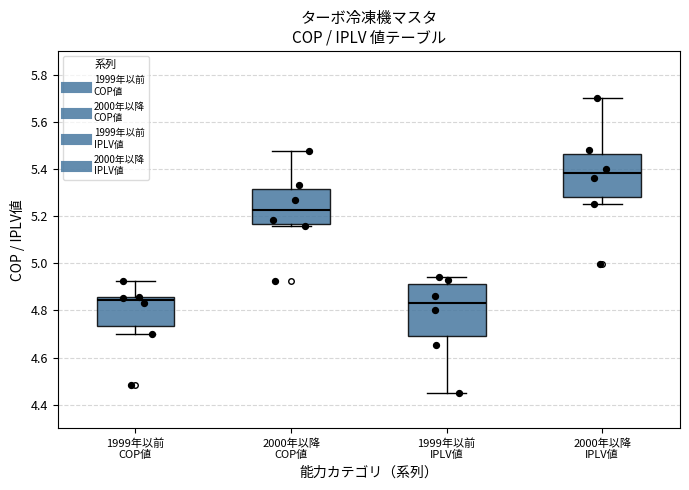

Reading left to right, read every box against the y-axis: the position of its median line, the range the box covers, and the ends of its whiskers. The values are not printed on the chart, so give them approximately, as read against the axis.

1999年以前 COP値: median 4.84, box 4.74 to 4.86, whiskers 4.70 to 4.92
2000年以降 COP値: median 5.22, box 5.16 to 5.32, whiskers 5.16 (just below the box's lower edge) to 5.48
1999年以前 IPLV値: median 4.84, box 4.68 to 4.92, whiskers 4.46 to 4.94
2000年以降 IPLV値: median 5.38, box 5.28 to 5.46, whiskers 5.26 to 5.70